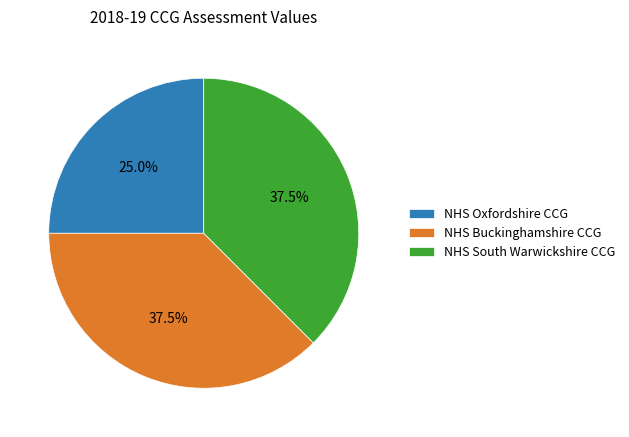

How many segments does this pie chart have?

3